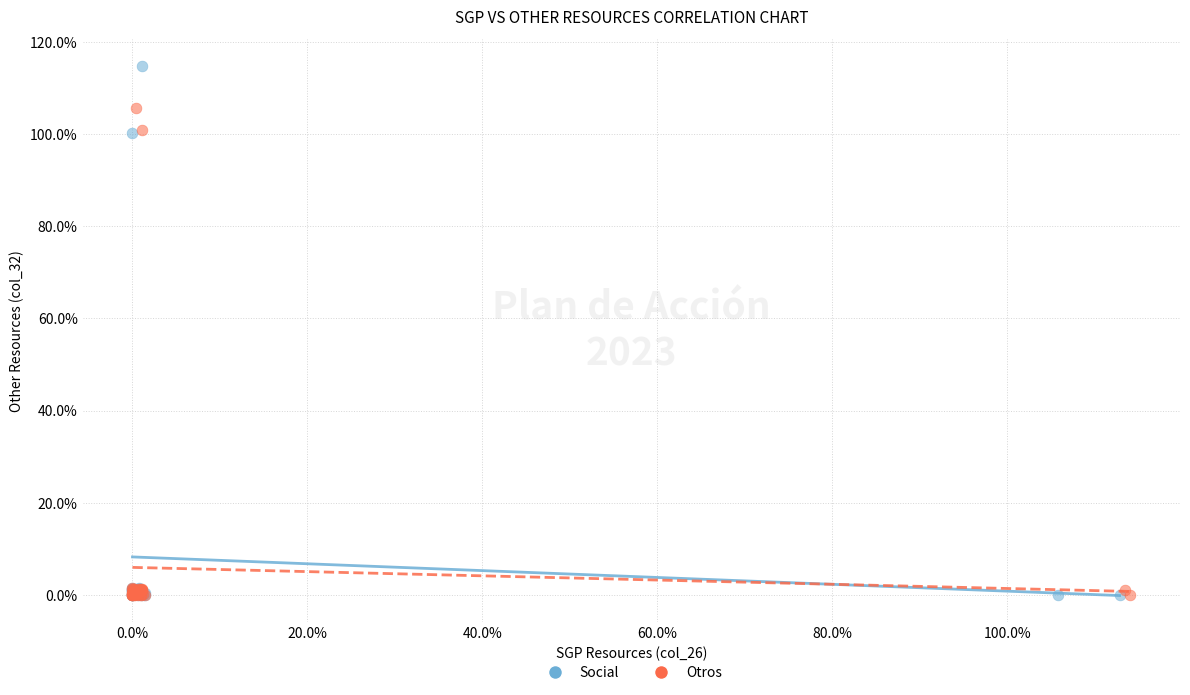

Which series has the largest Y range (max minus min)?

Social